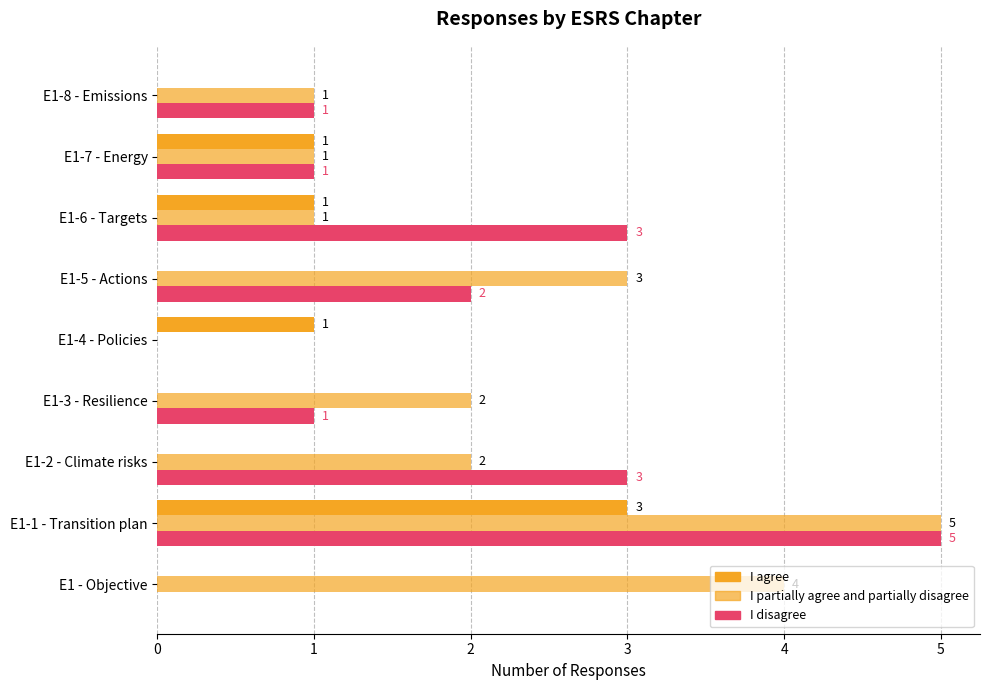

How many values in I partially agree and partially disagree are above zero?

8